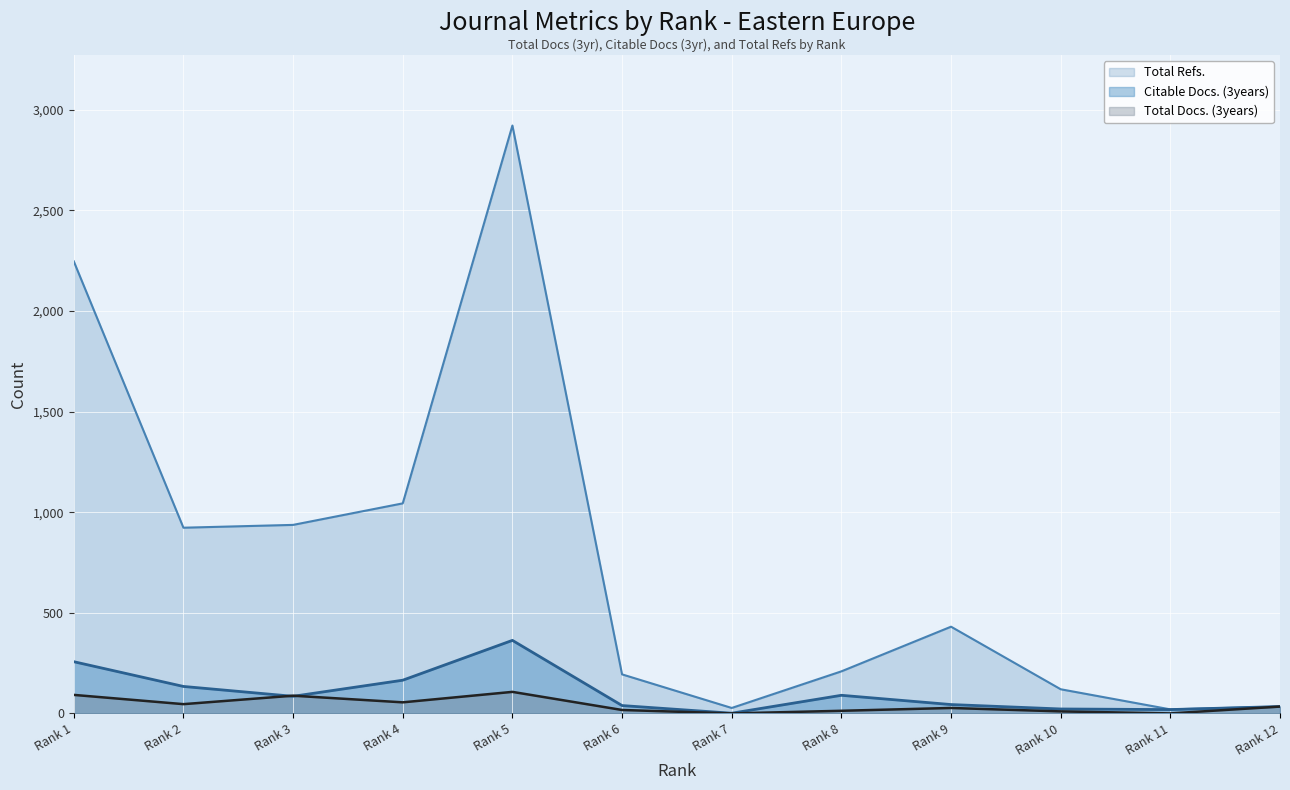

Which series has the largest total across all categories?

Total Refs.